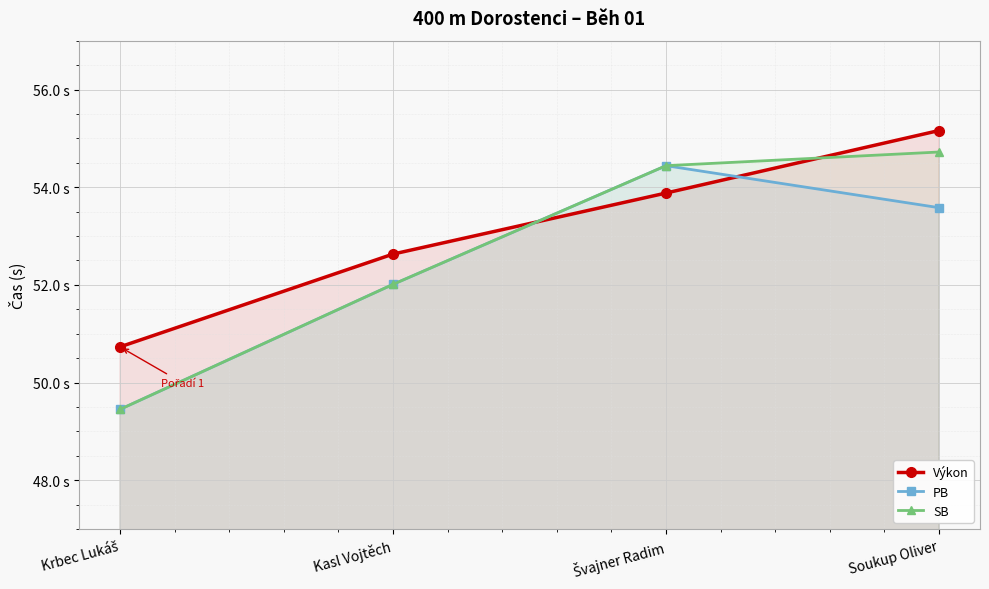

Which series has the largest total across all categories?

Výkon